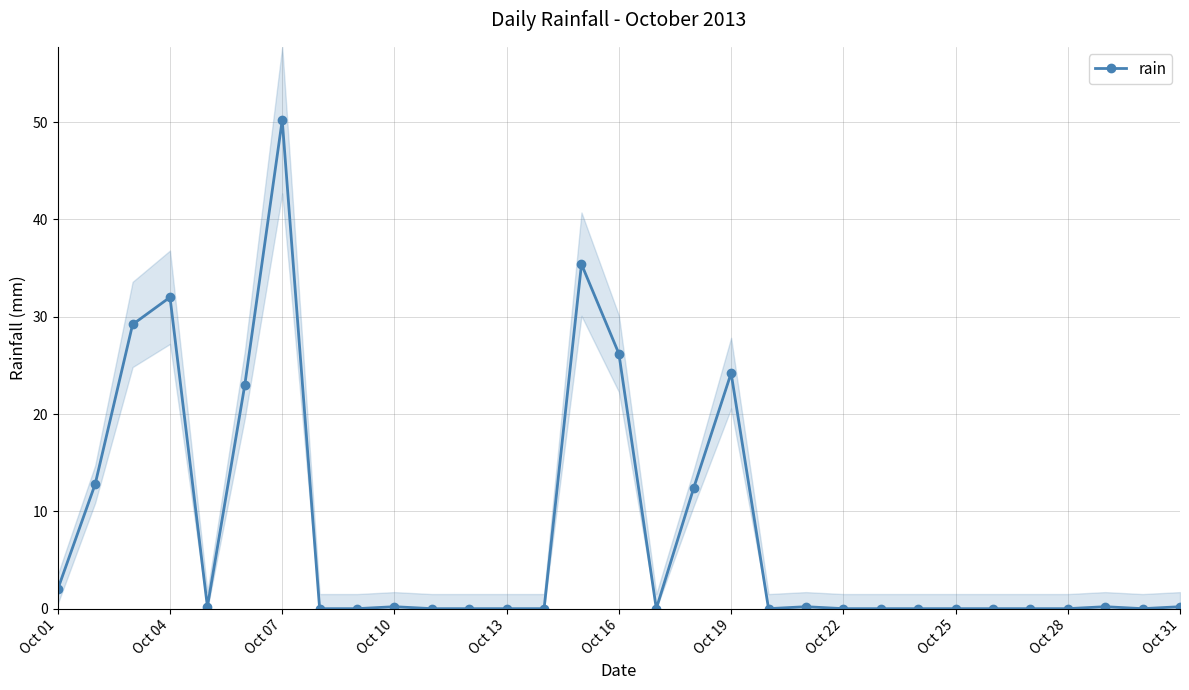

What is the average value?

8.0